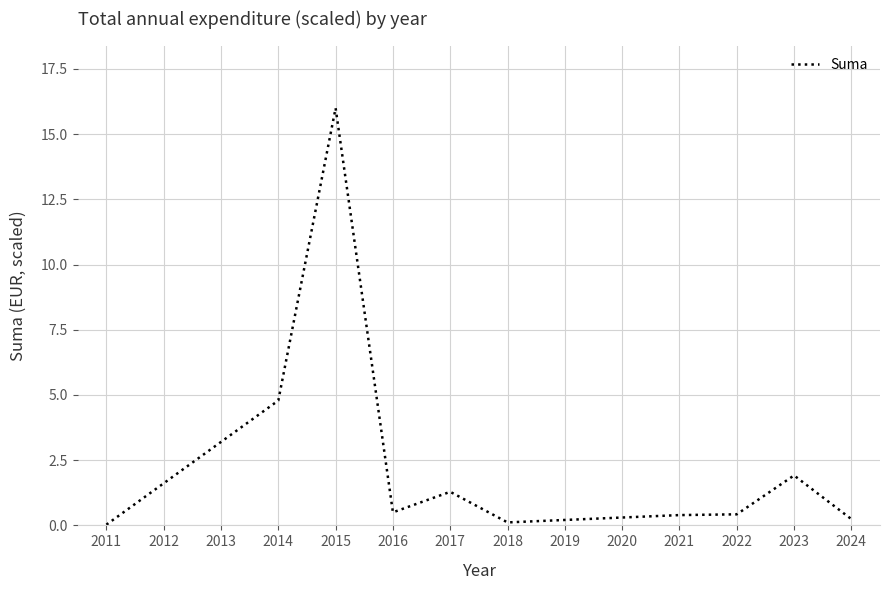

Which category has the highest value across all series?

2015